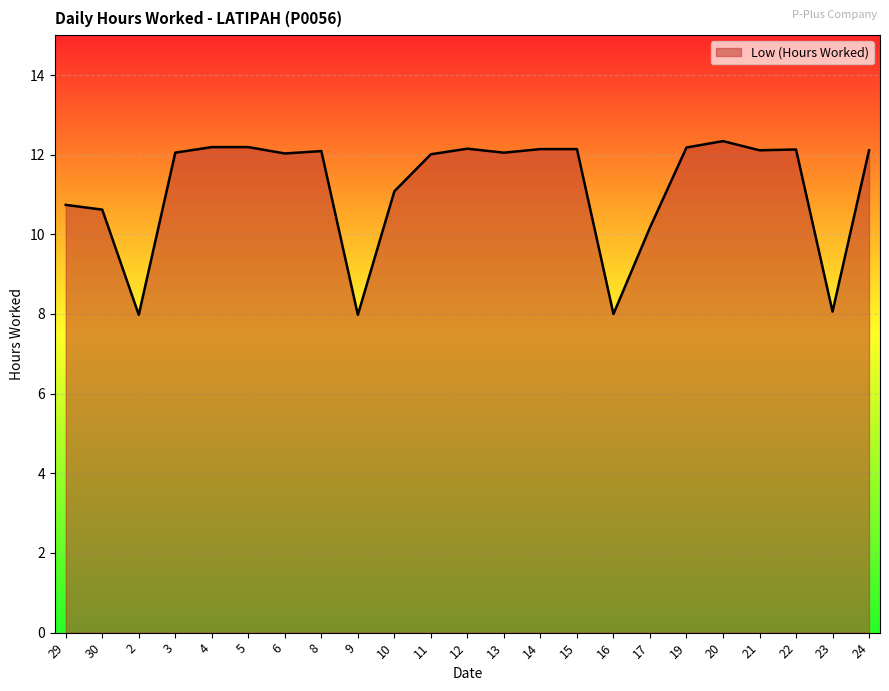

What is the maximum value shown in the chart?

12.3